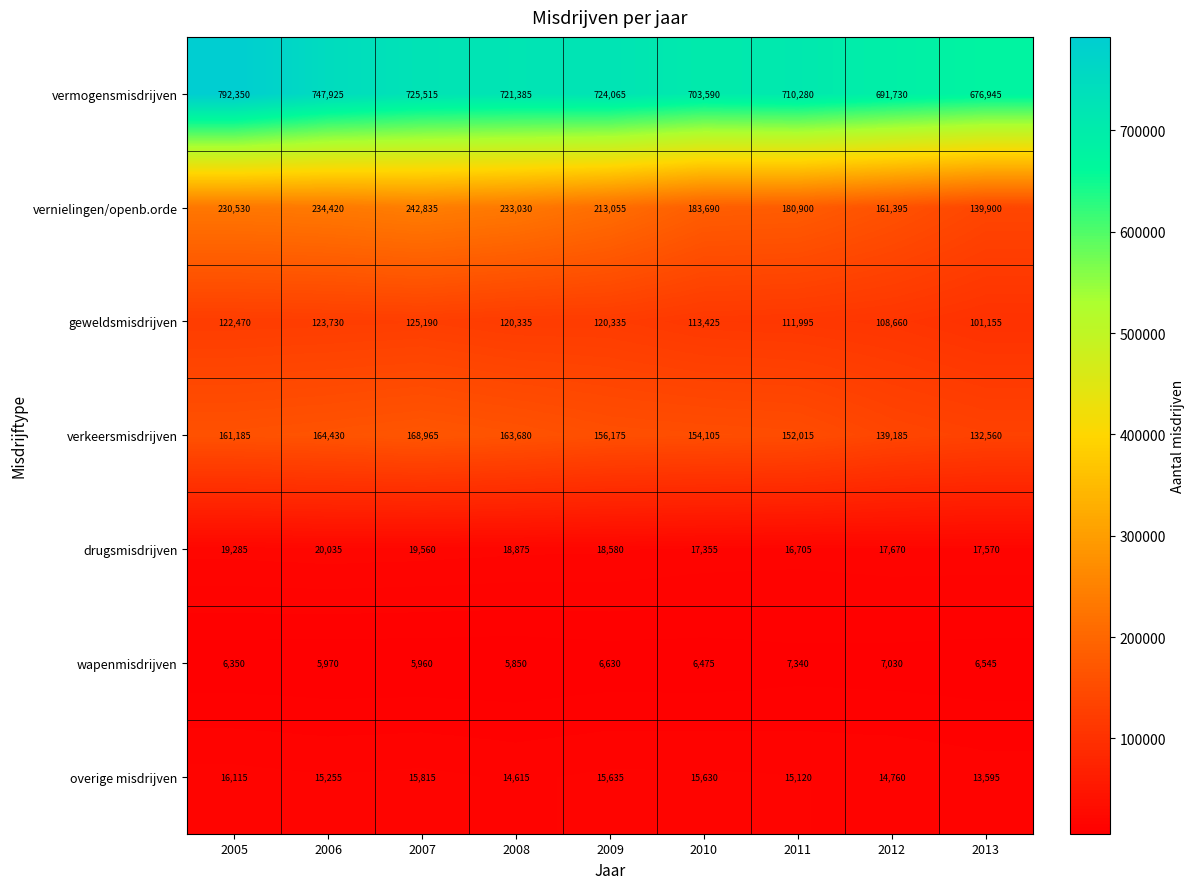

Rank the series at 2008 from highest to lowest value.

vermogensmisdrijven, vernielingen/openb.orde, verkeersmisdrijven, geweldsmisdrijven, drugsmisdrijven, overige misdrijven, wapenmisdrijven